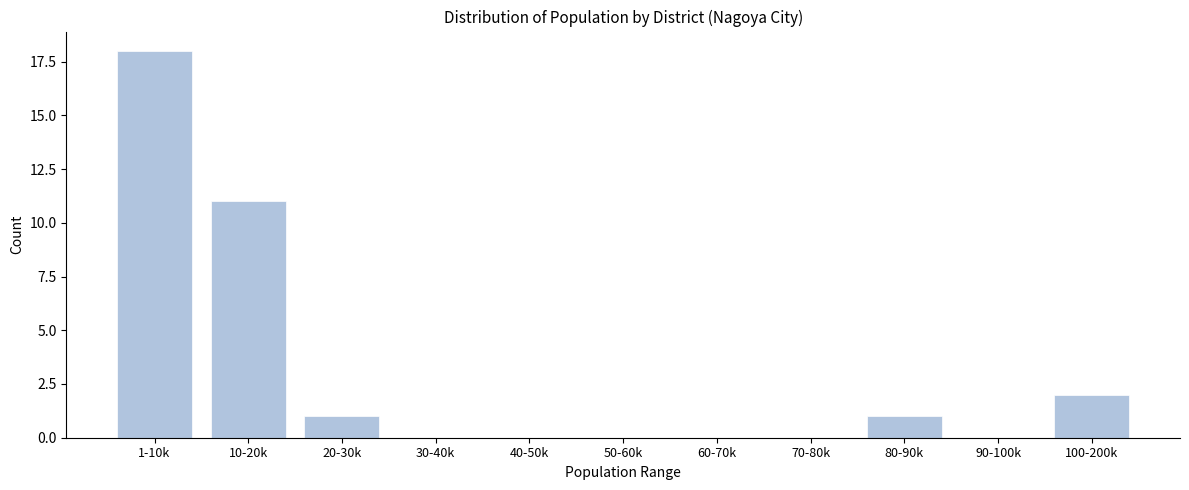

Reading right to left, transcribe all the data shown in this chart.

100-200k=2	90-100k=0	80-90k=1	70-80k=0	60-70k=0	50-60k=0	40-50k=0	30-40k=0	20-30k=1	10-20k=11	1-10k=18